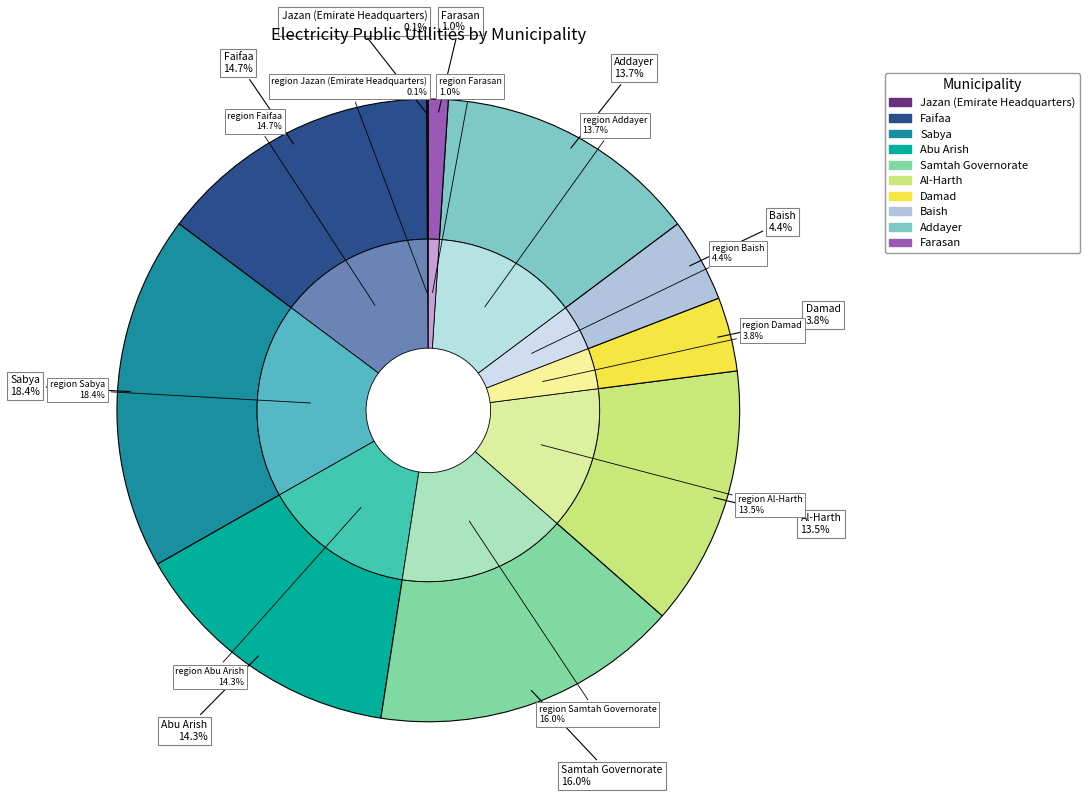

To the nearest percent, what is the average slice percentage?

10%